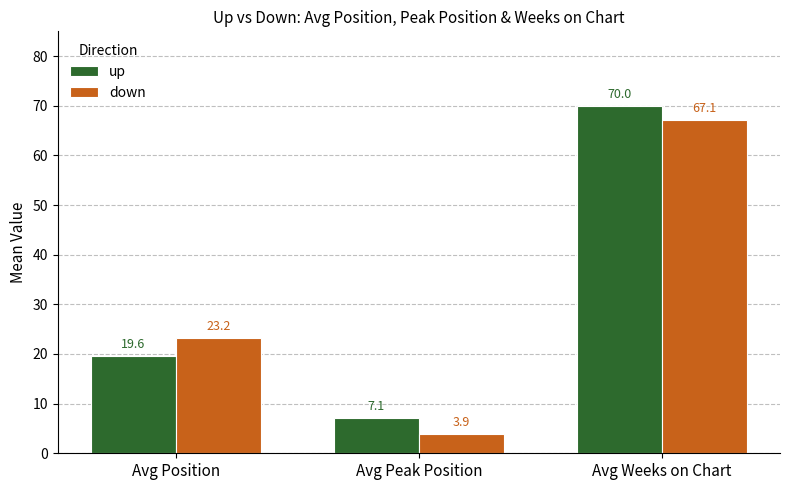

What is the difference between the highest and lowest values at Avg Weeks on Chart?

2.9